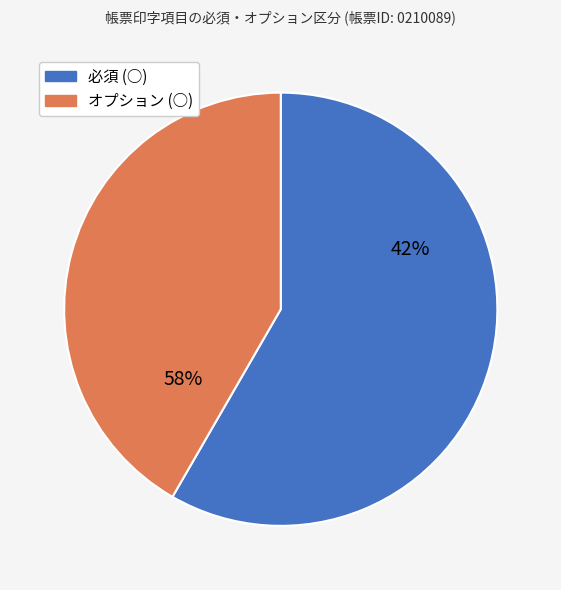

Rank the categories by value from highest to lowest.

必須 (○), オプション (○)